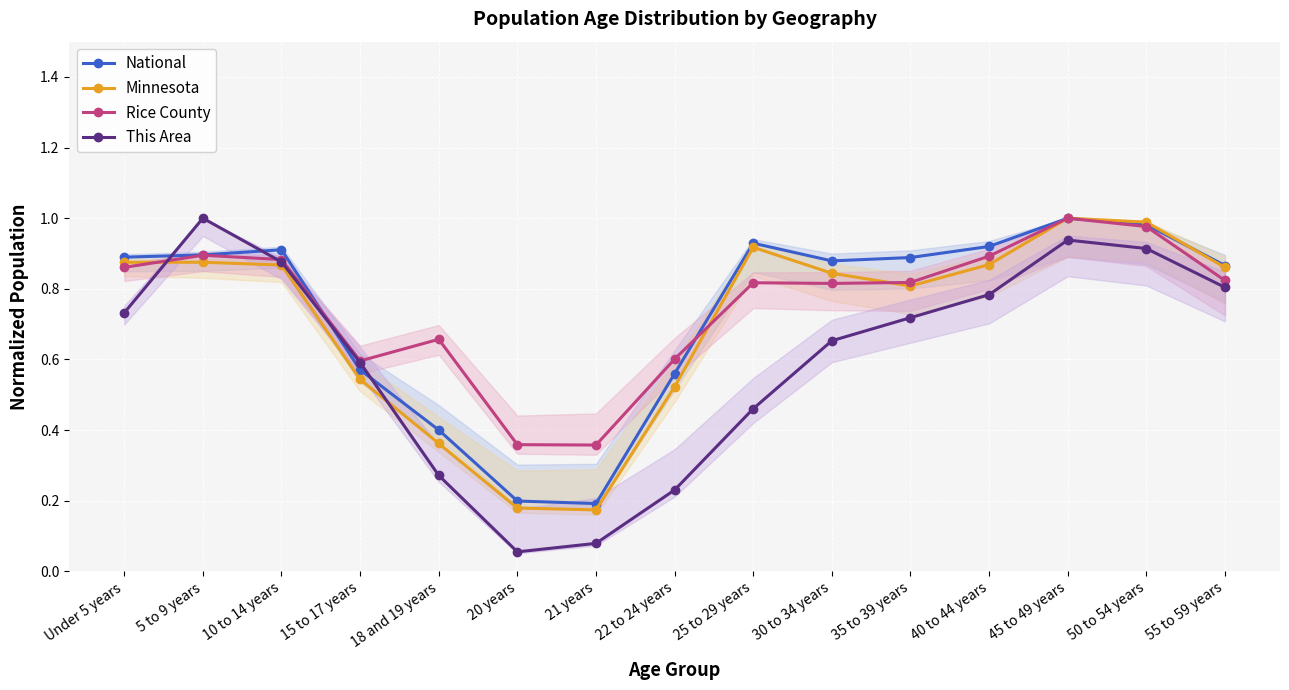

What is the minimum value for Rice County?

0.4